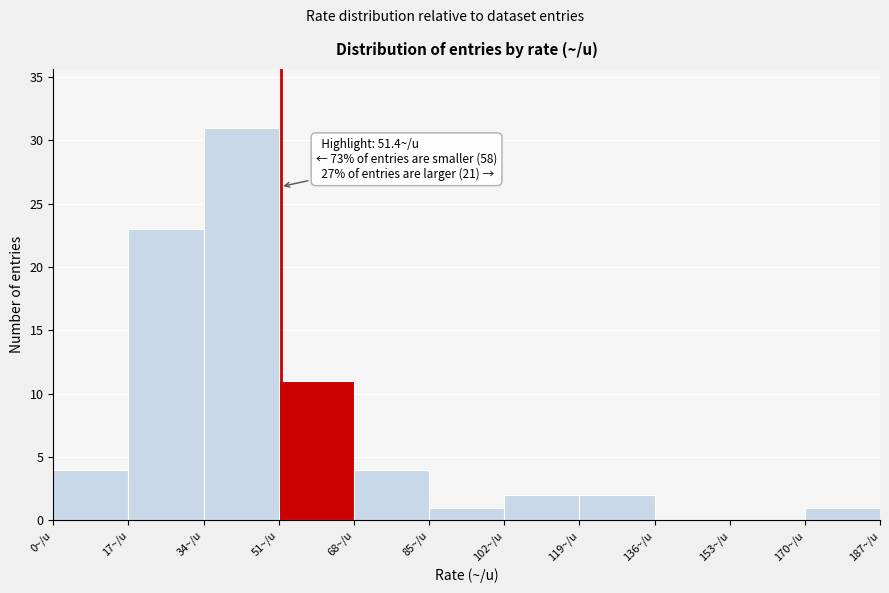

Over which range of the x-axis is the bar tallest?

34 to 51